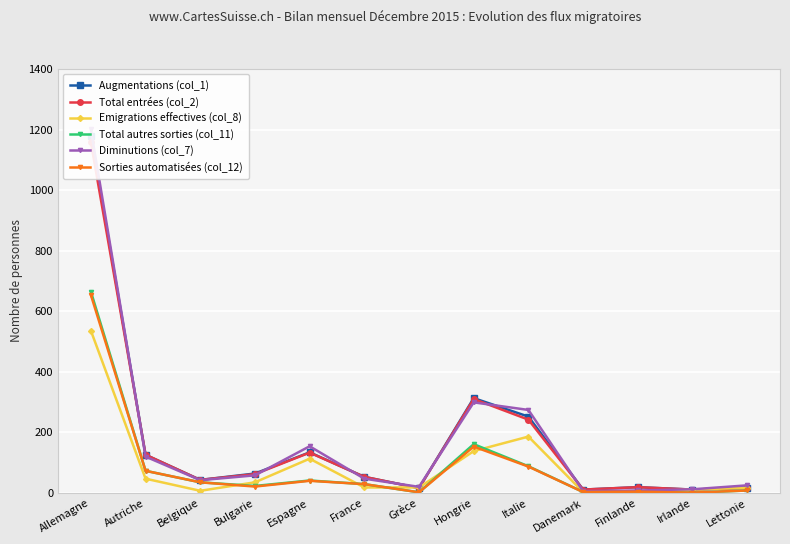

How many data points in Total autres sorties (col_11) are above 29?

6